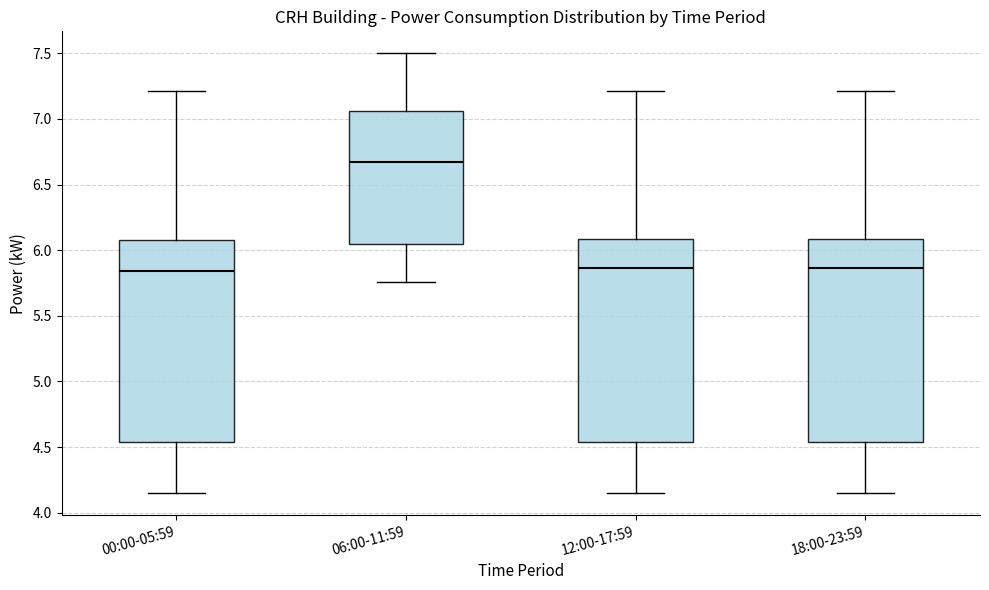

Where is the upper edge of the box for 00:00-05:59 on the y-axis? The values are not printed on the chart, so give them approximately, as read against the axis.

6.10